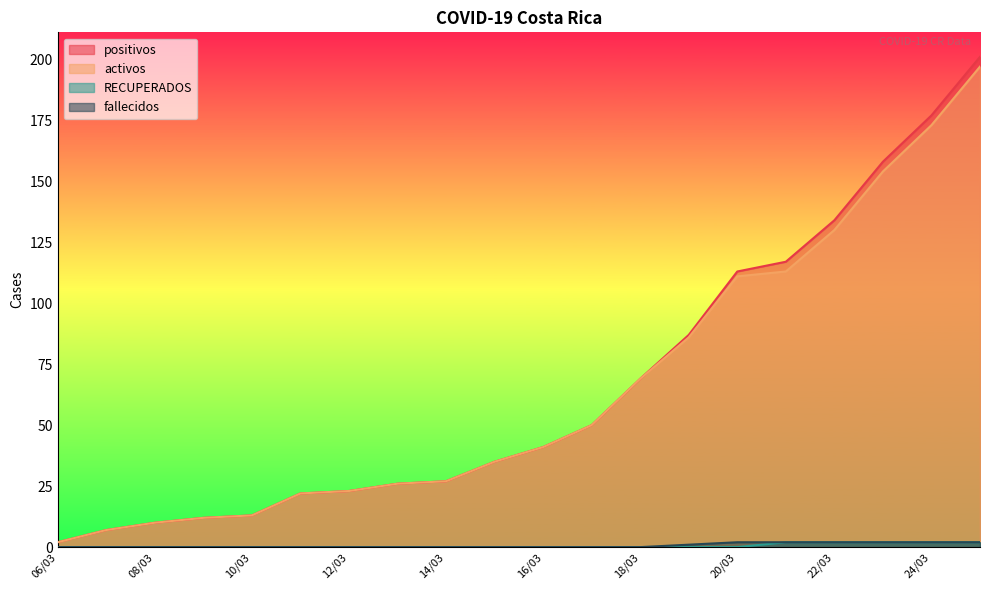

Which label corresponds to the largest value in the chart?

25/03